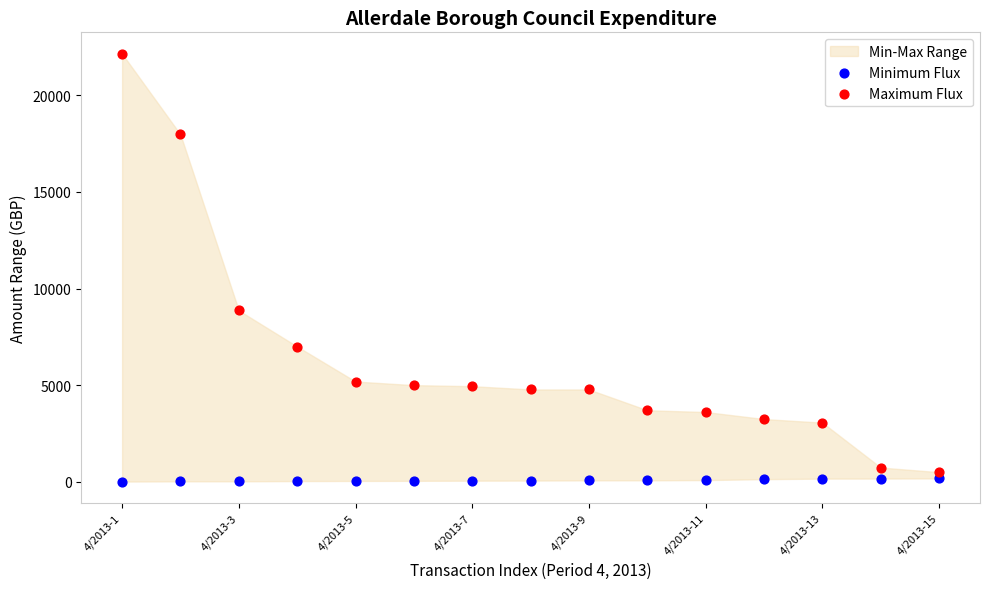

Which series contains the highest Y value?

Maximum Flux